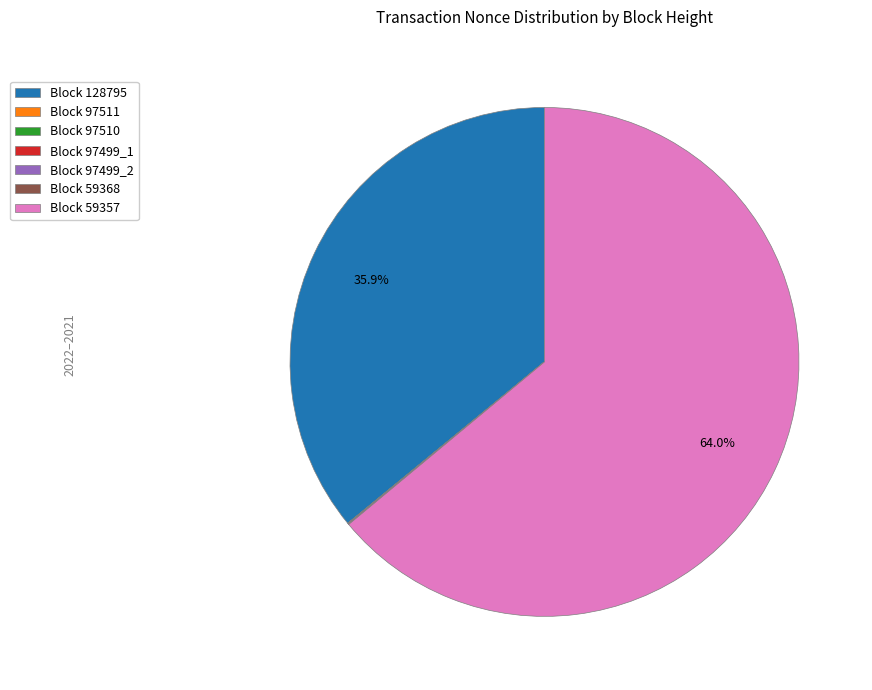

Is there a majority slice in this chart?

Yes